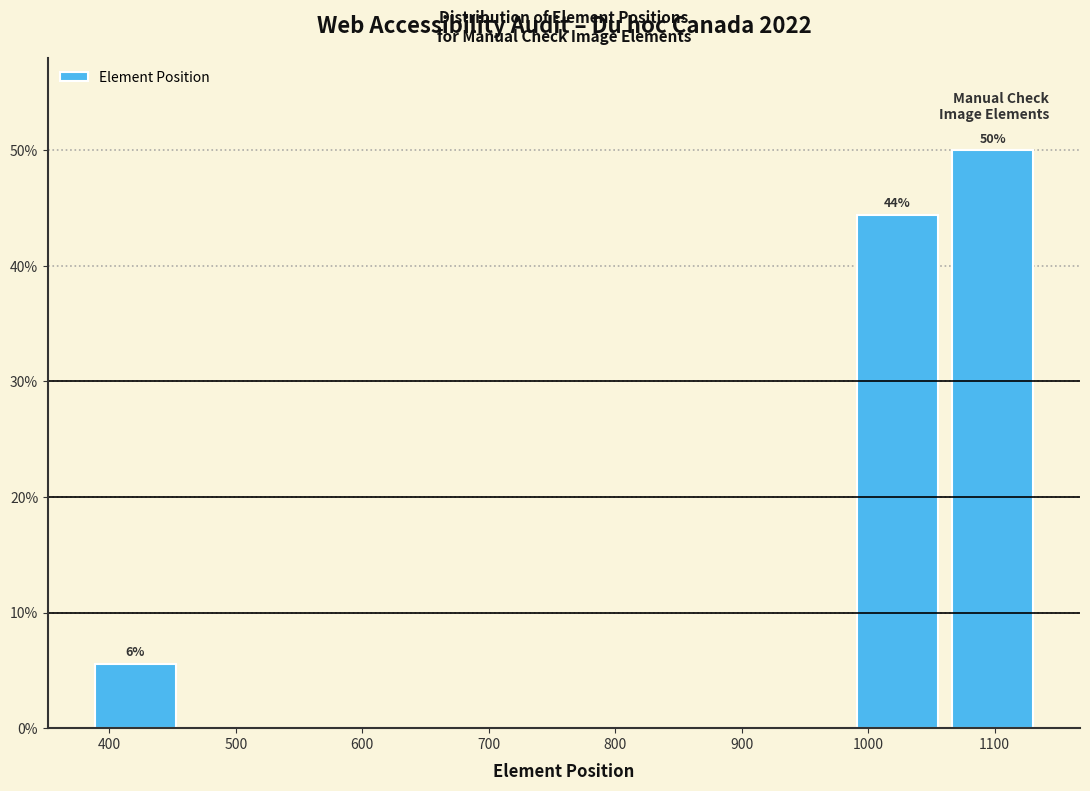

Which range on the x-axis has the tallest bar?

1060 to 1140